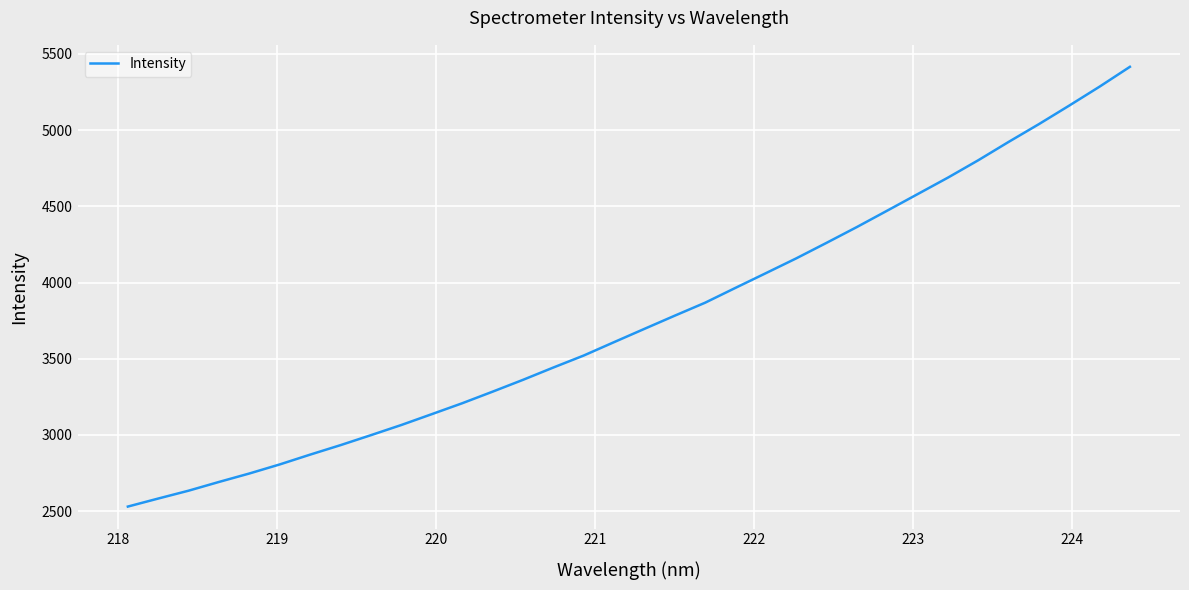

How many values are below 3695?

17